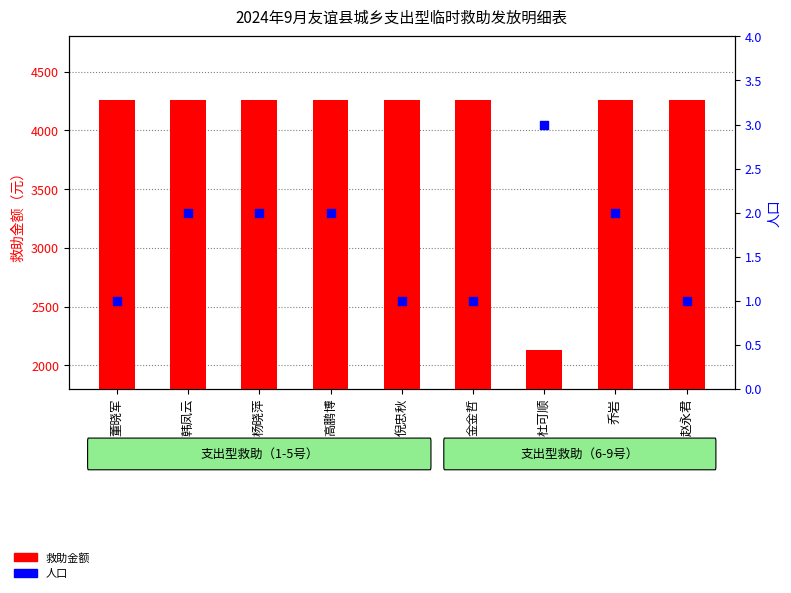

At how many categories does at least one series exceed 298?

9